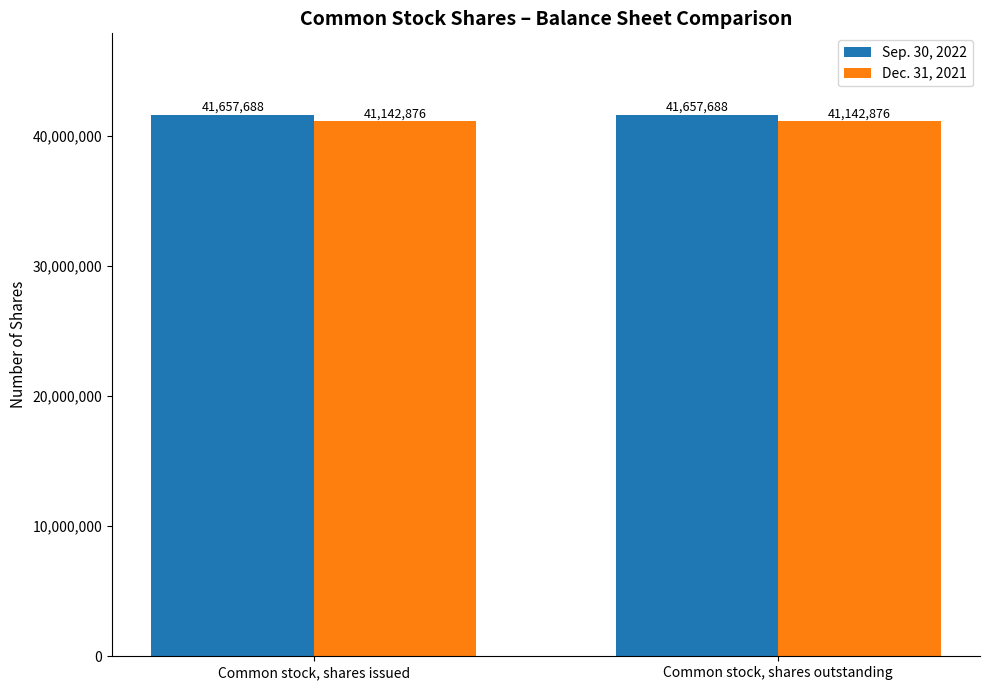

At how many categories does at least one series exceed 41559923?

2